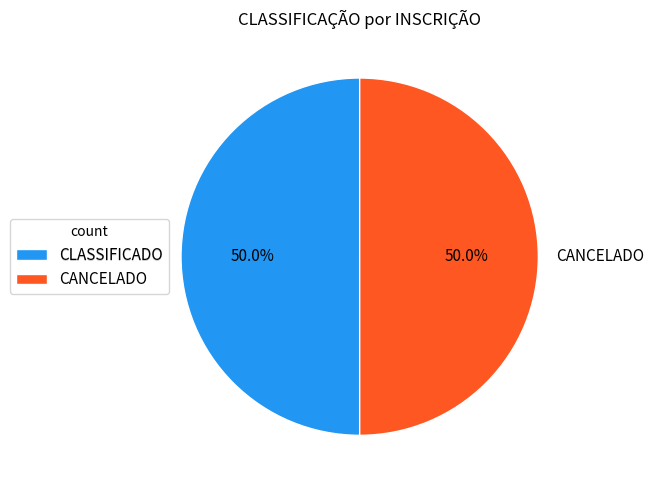

Approximately how many times larger is the value at CLASSIFICADO compared to CANCELADO?

1.0